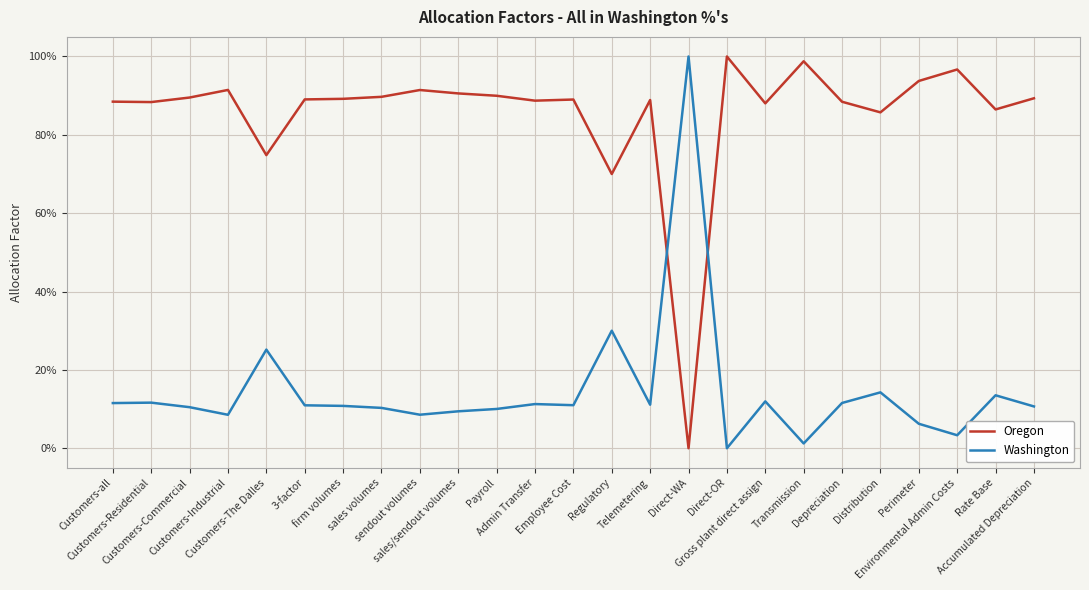

What is the difference between the highest and lowest values at Gross plant direct assign?

0.8